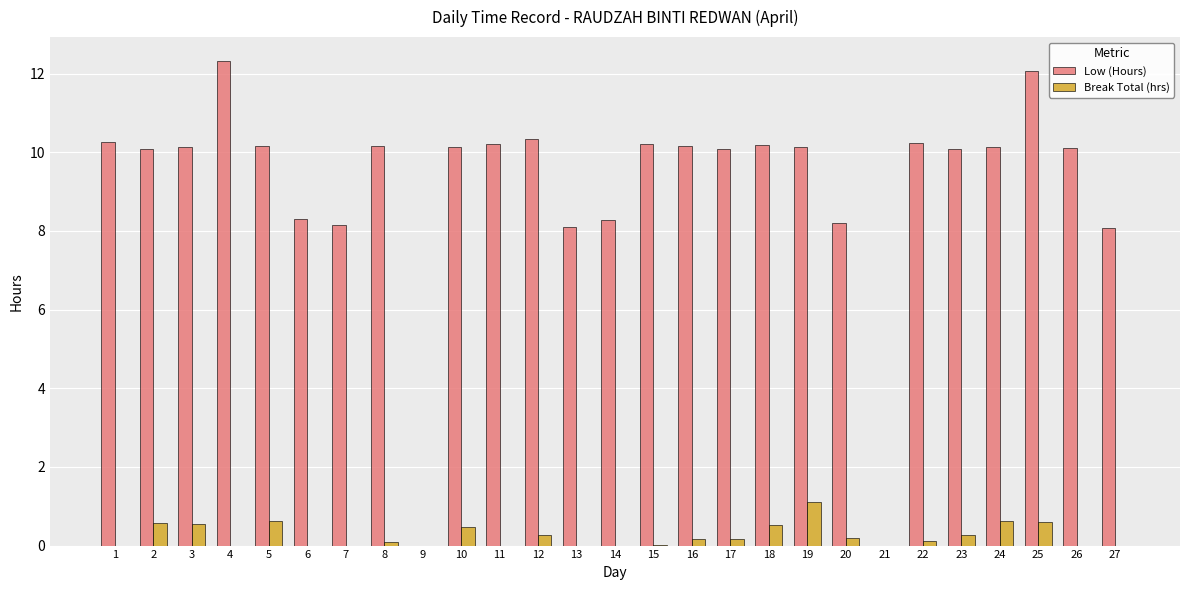

The value of Low (Hours) at 6 is 8.3. True or false?

True